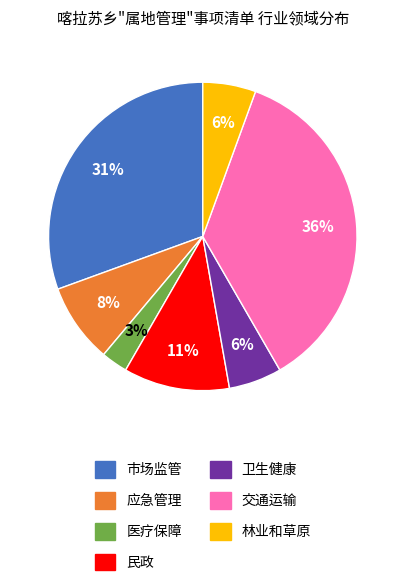

What is the smallest slice in the pie chart?

医疗保障